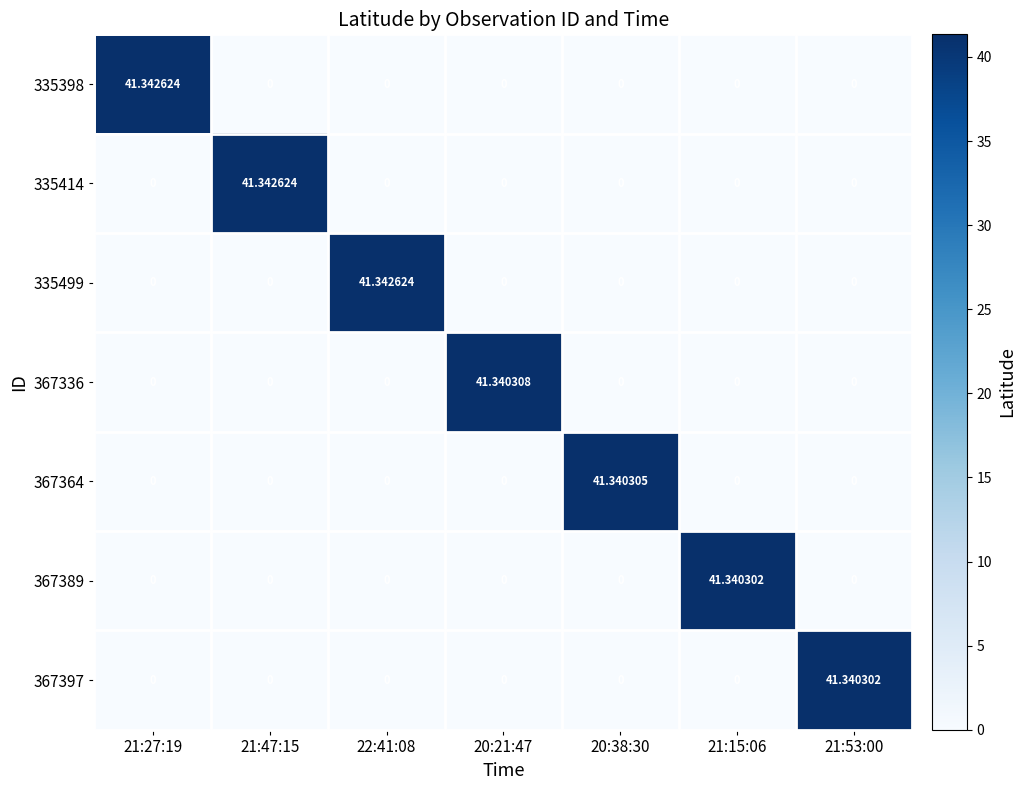

Reading right to left, what are all the values shown in this chart?

335398: 21:53:00=0.0	21:15:06=0.0	20:38:30=0.0	20:21:47=0.0	22:41:08=0.0	21:47:15=0.0	21:27:19=41.3
335414: 21:53:00=0.0	21:15:06=0.0	20:38:30=0.0	20:21:47=0.0	22:41:08=0.0	21:47:15=41.3	21:27:19=0.0
335499: 21:53:00=0.0	21:15:06=0.0	20:38:30=0.0	20:21:47=0.0	22:41:08=41.3	21:47:15=0.0	21:27:19=0.0
367336: 21:53:00=0.0	21:15:06=0.0	20:38:30=0.0	20:21:47=41.3	22:41:08=0.0	21:47:15=0.0	21:27:19=0.0
367364: 21:53:00=0.0	21:15:06=0.0	20:38:30=41.3	20:21:47=0.0	22:41:08=0.0	21:47:15=0.0	21:27:19=0.0
367389: 21:53:00=0.0	21:15:06=41.3	20:38:30=0.0	20:21:47=0.0	22:41:08=0.0	21:47:15=0.0	21:27:19=0.0
367397: 21:53:00=41.3	21:15:06=0.0	20:38:30=0.0	20:21:47=0.0	22:41:08=0.0	21:47:15=0.0	21:27:19=0.0